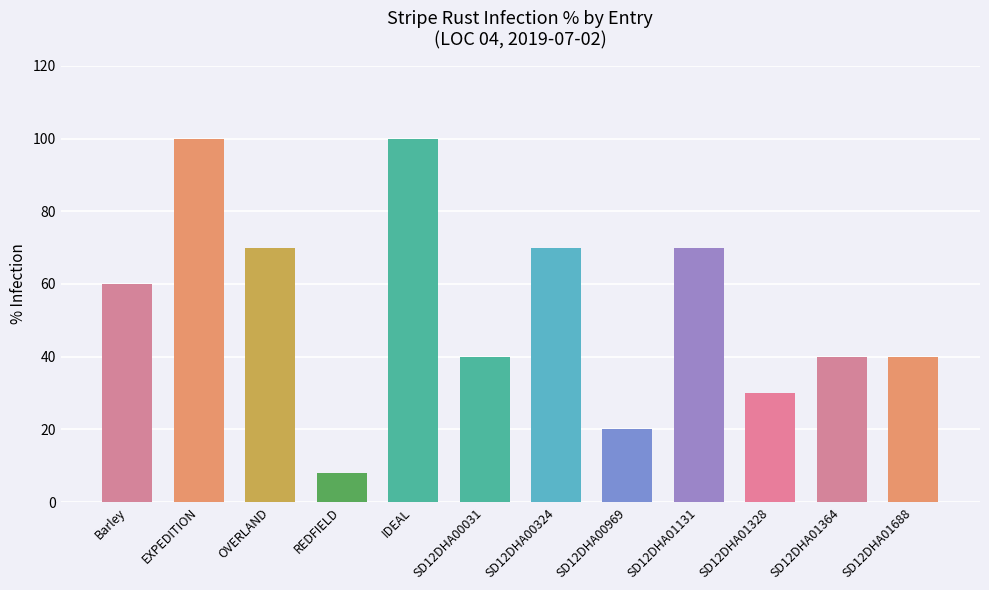

What is the maximum value shown in the chart?

100